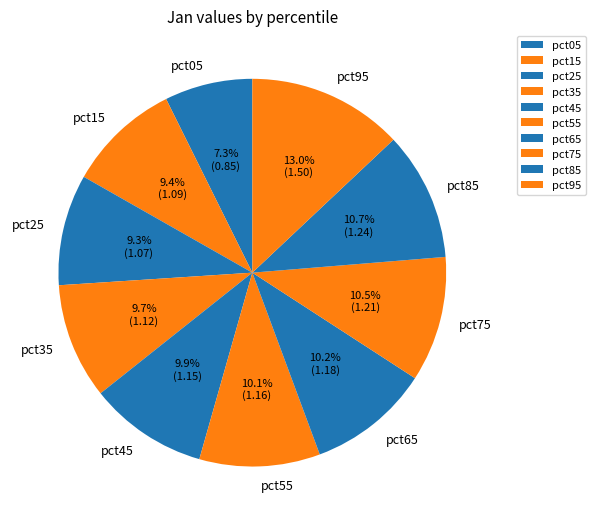

To the nearest percent, what is the average slice percentage?

10%